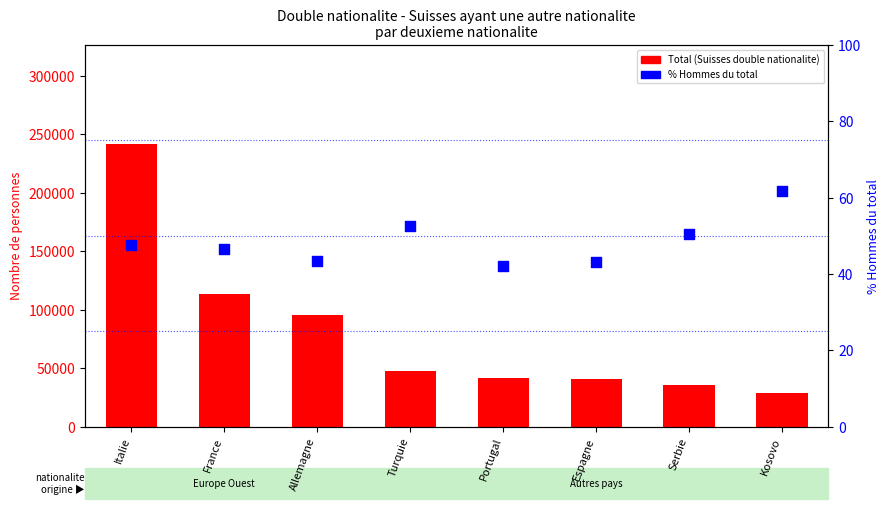

At which category is the sum across all series the highest?

Italie